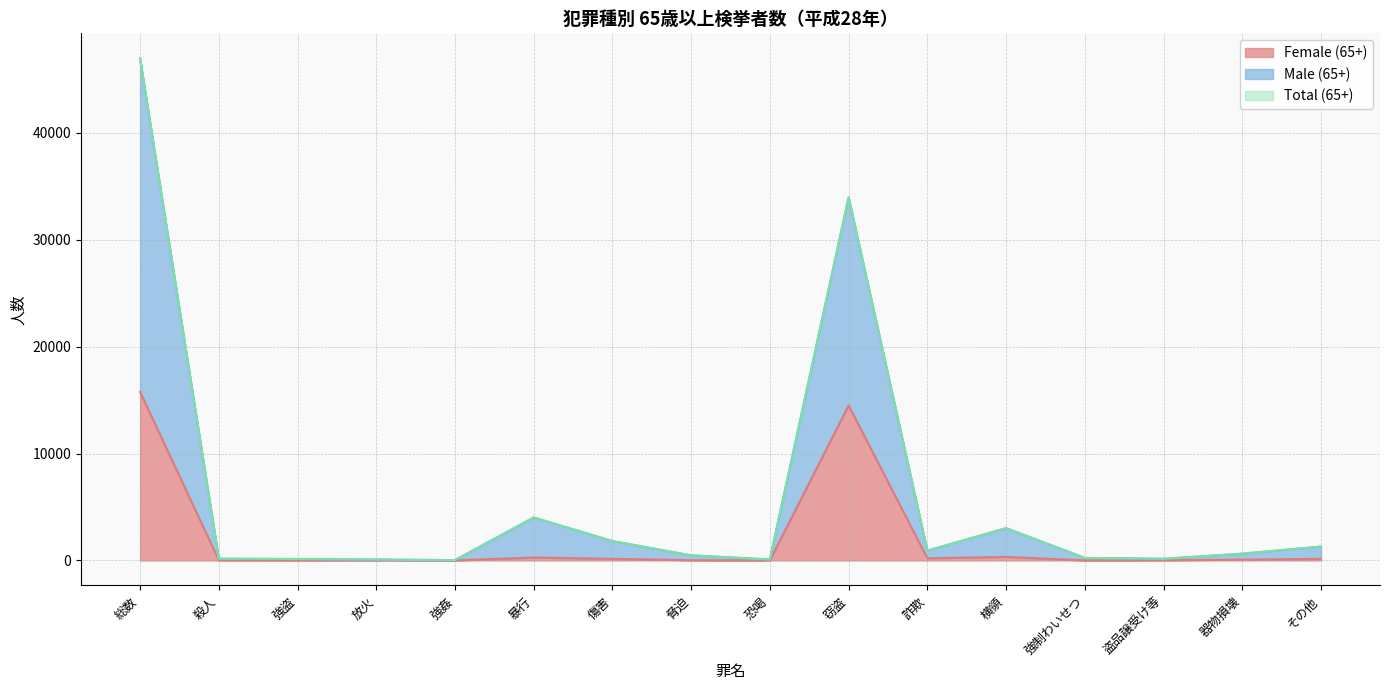

What is the difference between the maximum and second lowest values in the Male (65+) series?

46897